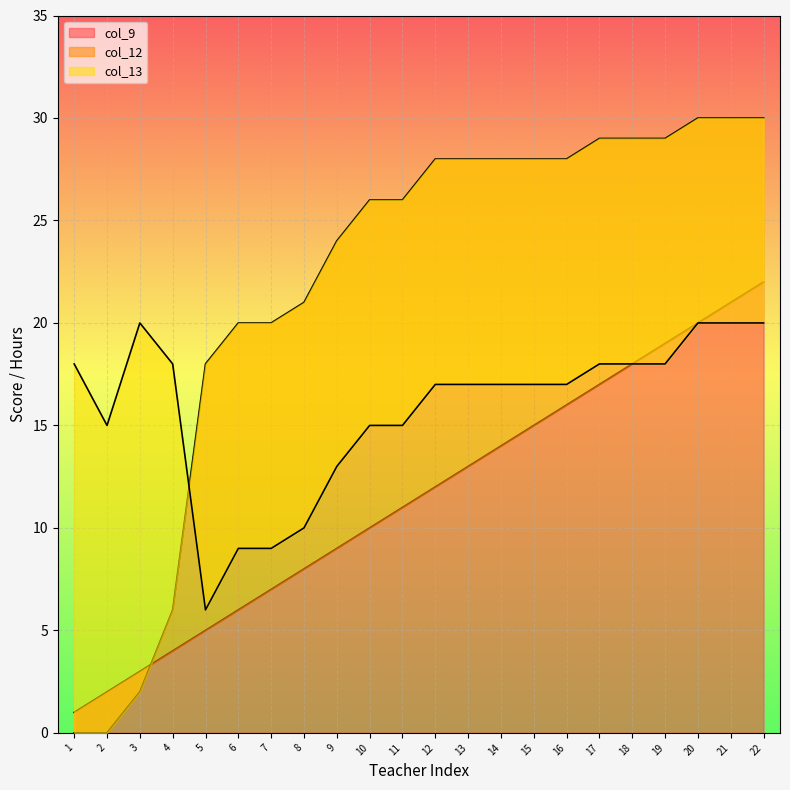

Reading left to right, what are all the values shown in this chart?

col_9: 1=1	2=2	3=3	4=4	5=5	6=6	7=7	8=8	9=9	10=10	11=11	12=12	13=13	14=14	15=15	16=16	17=17	18=18	19=19	20=20	21=21	22=22
col_12: 1=0	2=0	3=2	4=6	5=18	6=20	7=20	8=21	9=24	10=26	11=26	12=28	13=28	14=28	15=28	16=28	17=29	18=29	19=29	20=30	21=30	22=30
col_13: 1=18	2=15	3=20	4=18	5=6	6=9	7=9	8=10	9=13	10=15	11=15	12=17	13=17	14=17	15=17	16=17	17=18	18=18	19=18	20=20	21=20	22=20